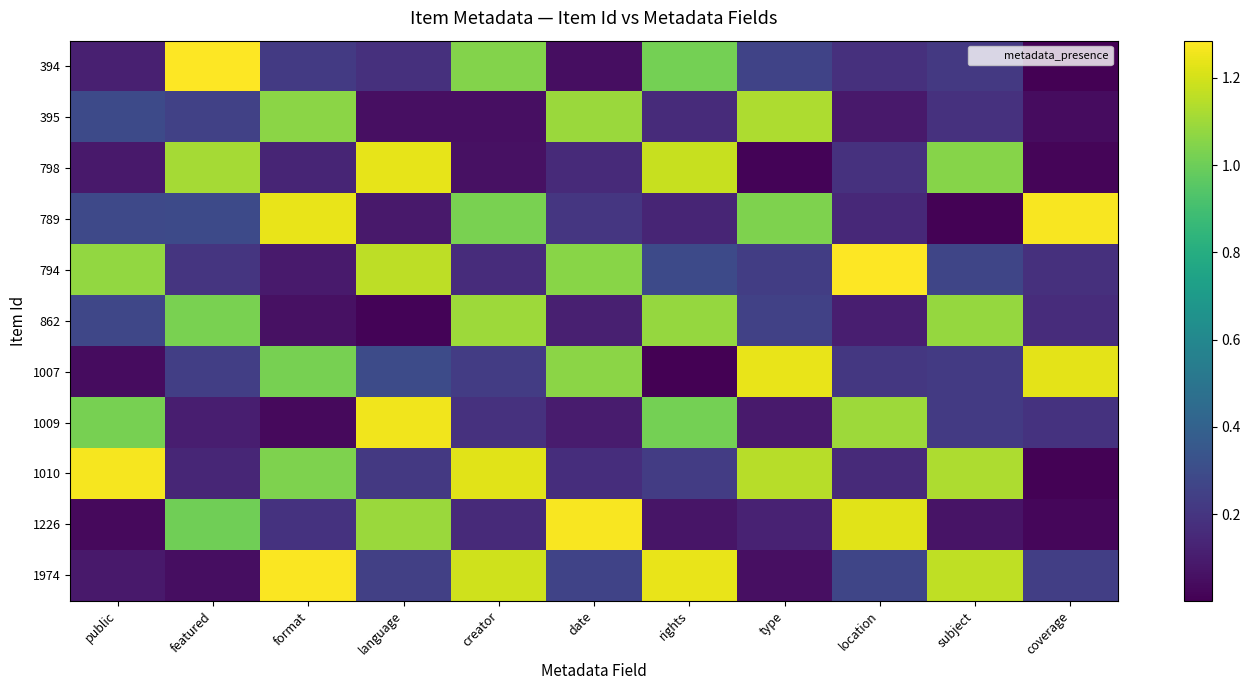

Rank the series by their maximum value, from highest to lowest.

394, 794, 1974, 789, 1226, 1010, 1009, 1007, 798, 395, 862